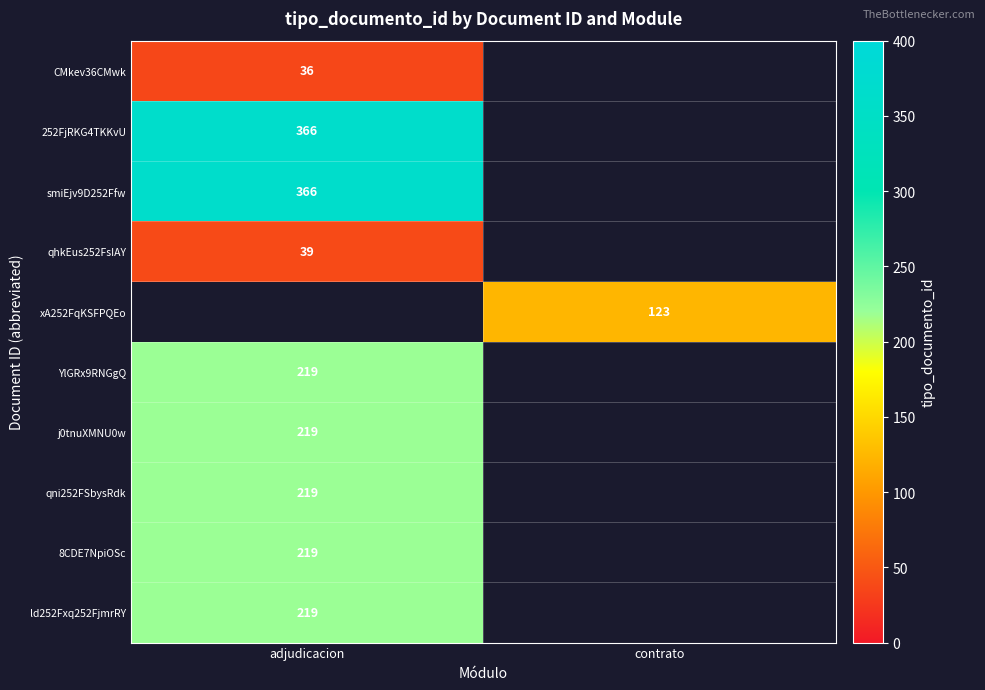

The 252FjRKG4TKKvU series shows 366 at adjudicacion. True or false?

True